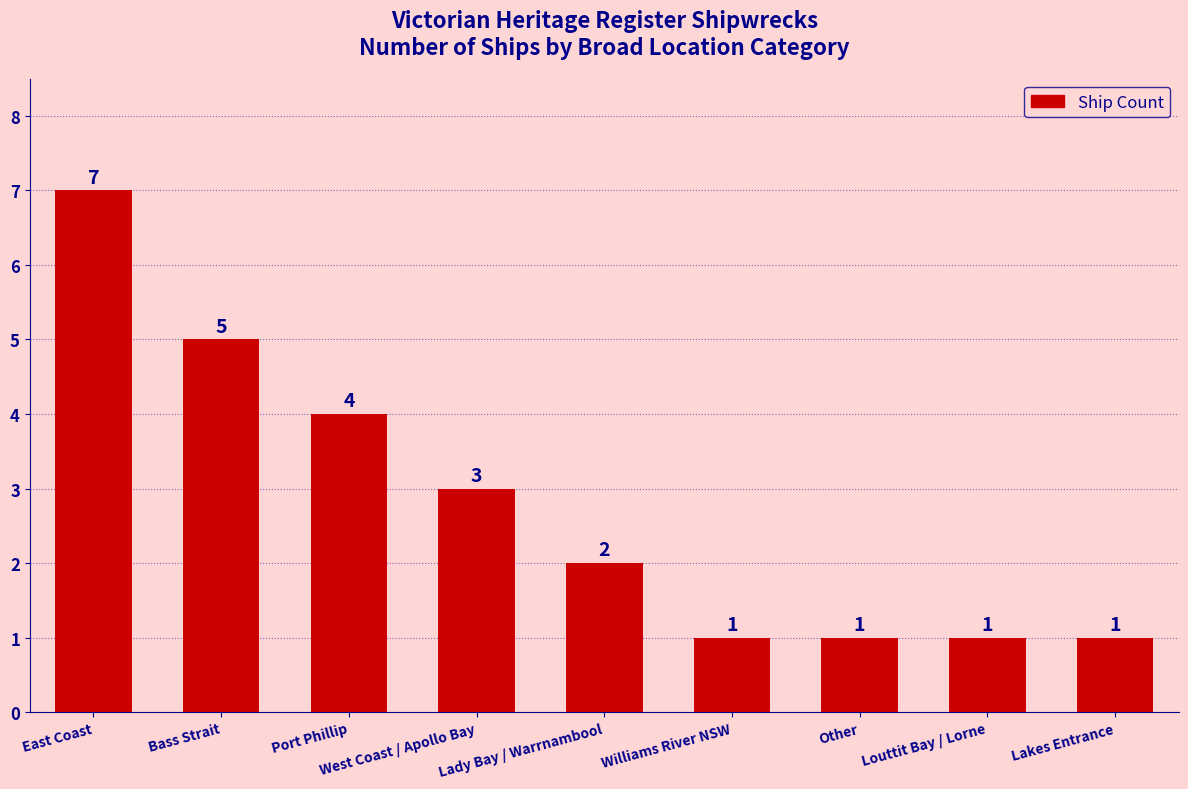

The value at Lady Bay / Warrnambool is 1. True or false?

False